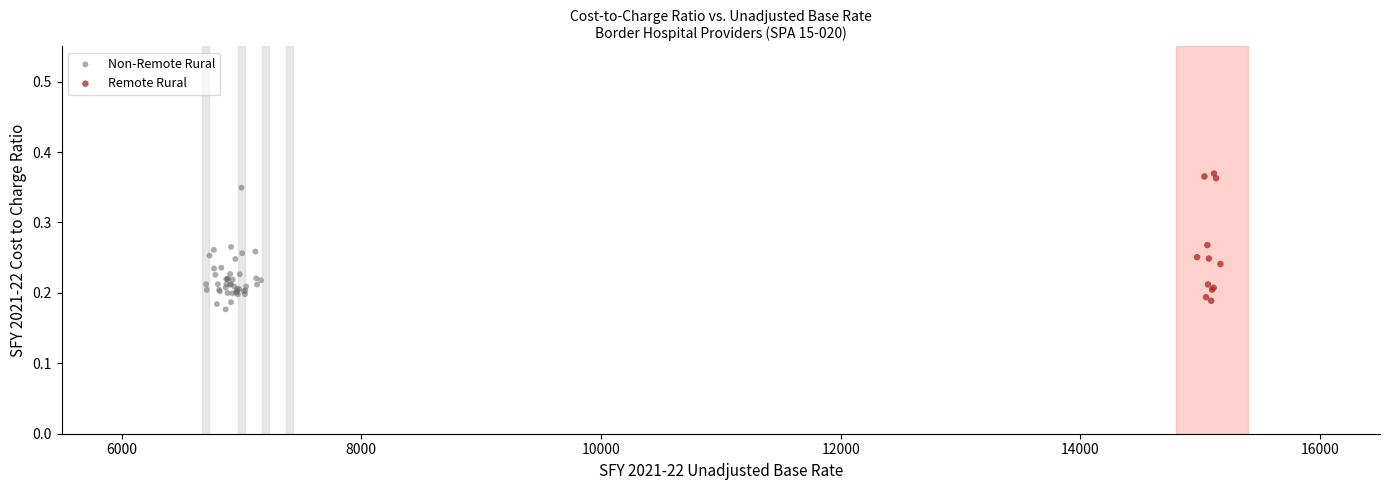

What are all the series names shown in the legend?

Non-Remote Rural, Remote Rural